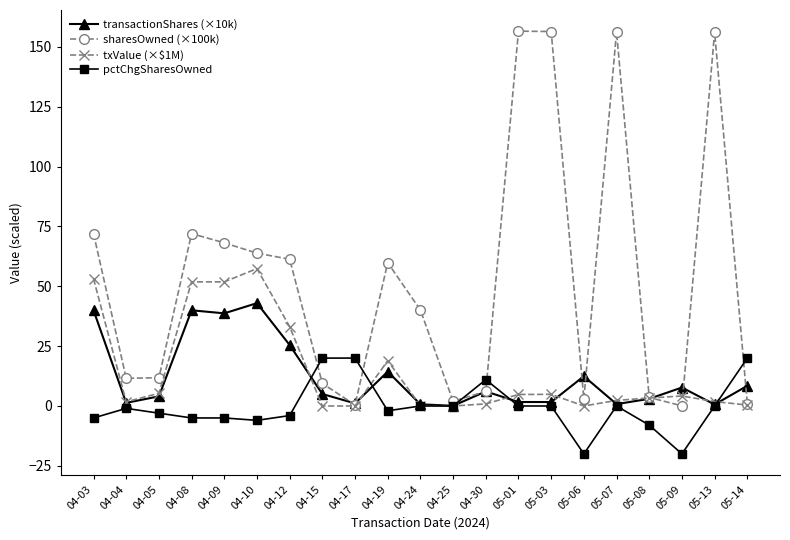

What is the minimum value for pctChgSharesOwned?

-20.0